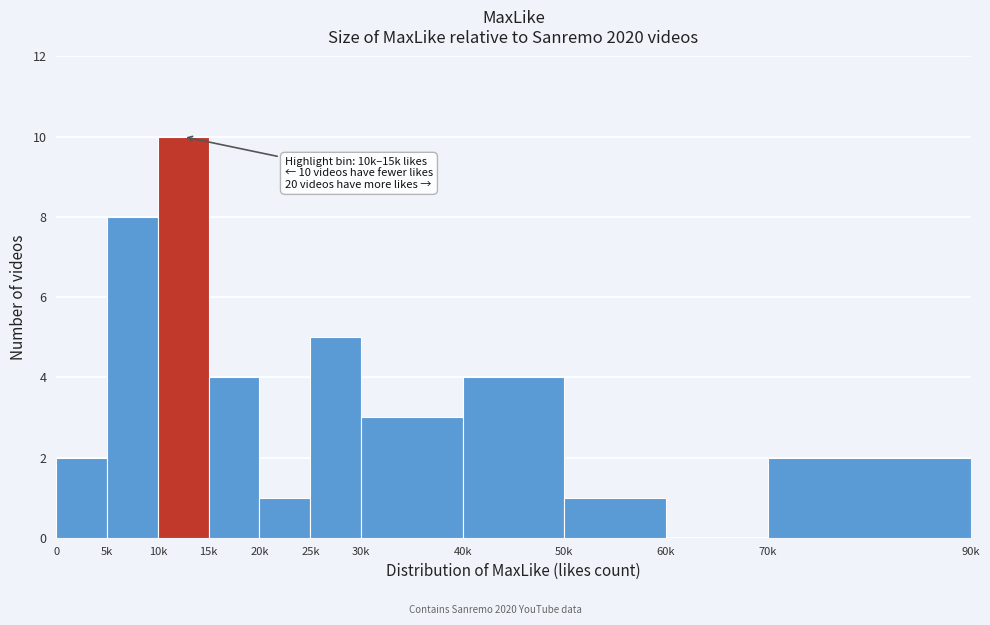

Reading left to right, list all the values displayed in this chart.

0=2	5k=8	10k=10	15k=4	20k=1	25k=5	30k=3	40k=4	50k=1	60k=0	70k=2